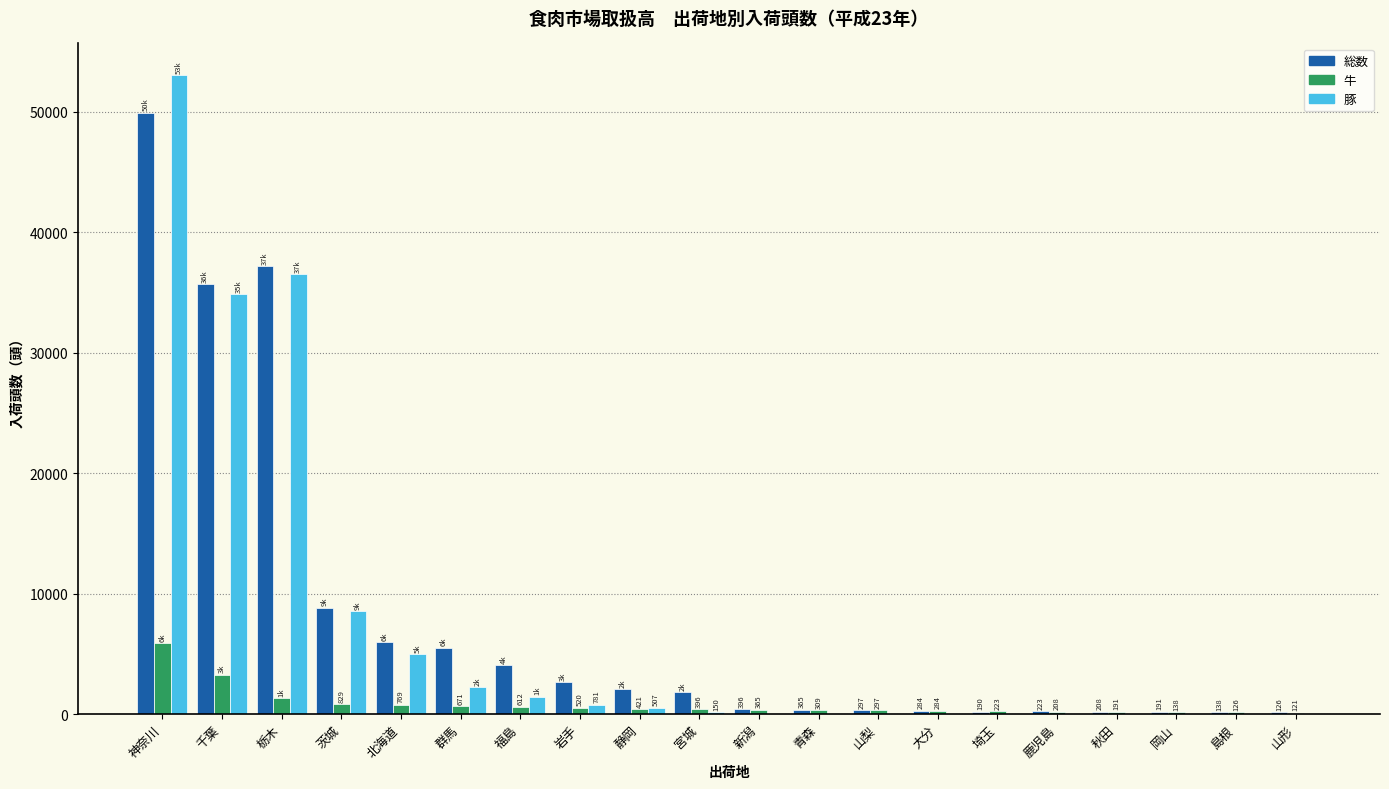

What is the maximum value shown in the chart?

53019